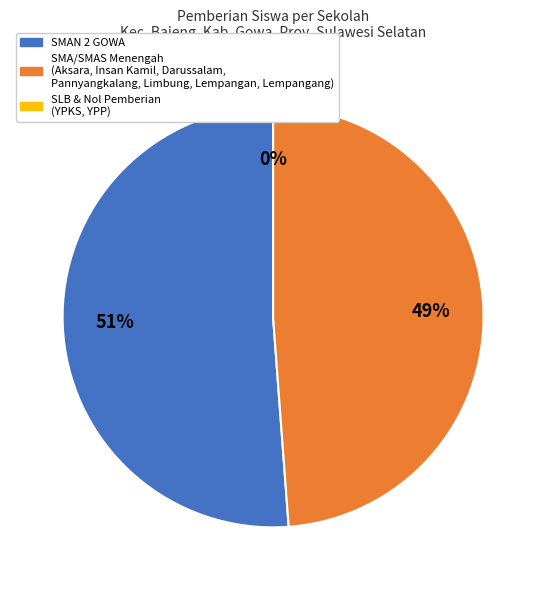

Combined, do SMA Islam Darussalam Pannyangkalang and SMA PANNYANGKALANG account for over 50%?

No